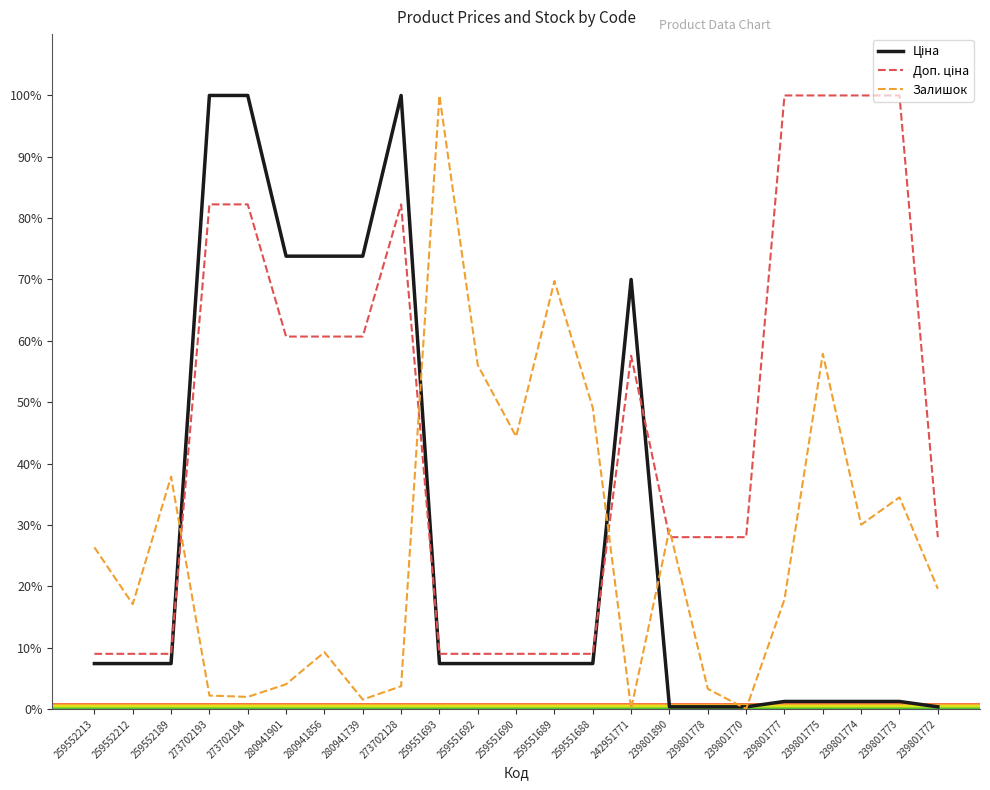

What is the spread (max minus min) of values at 273702128?

96.3